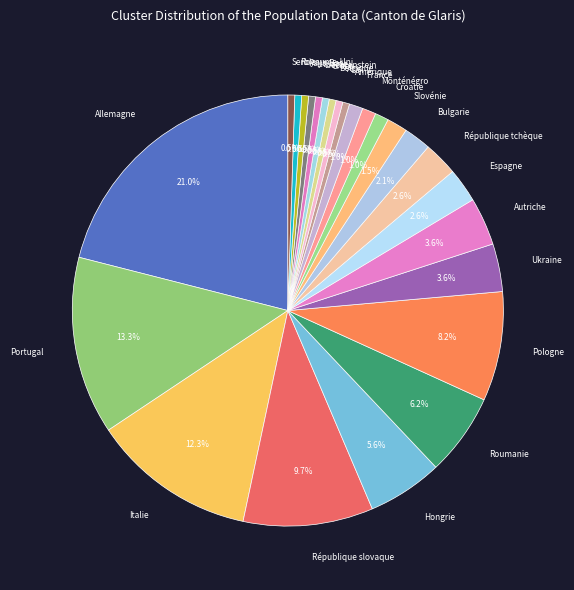

How many slices are in this pie chart?

25